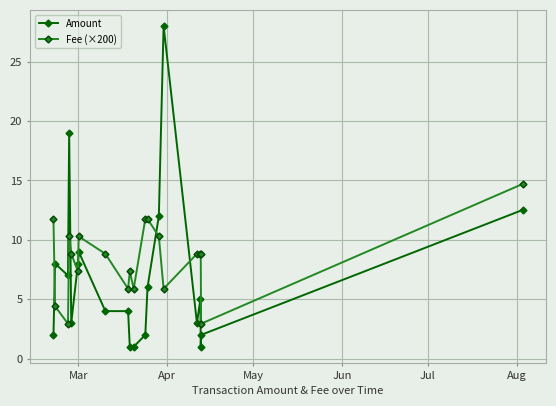

How many times do Fee (×200) and Amount cross each other?

6